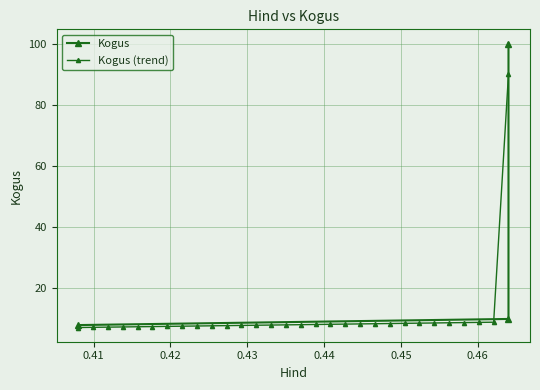

Reading left to right, transcribe all the data shown in this chart.

8	10	100